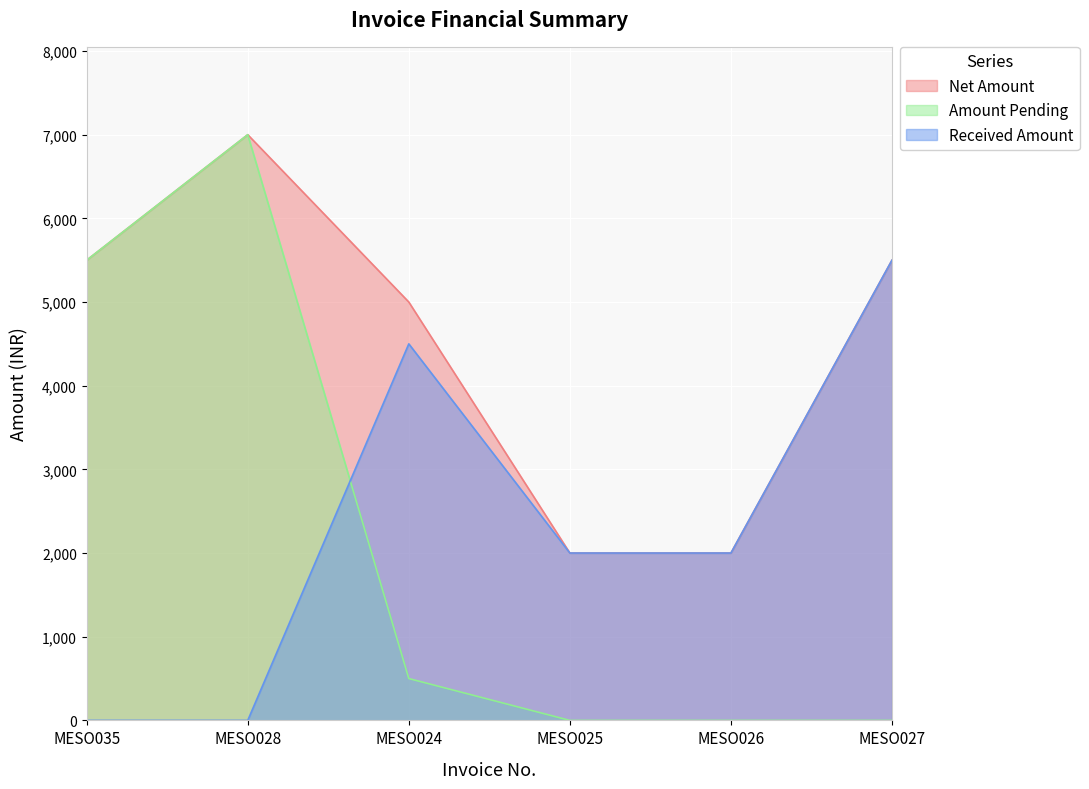

Reading left to right, transcribe all the data shown in this chart.

Net Amount: MESO035=5500	MESO028=7000	MESO024=5000	MESO025=2000	MESO026=2000	MESO027=5500
Amount Pending: MESO035=5500	MESO028=7000	MESO024=500	MESO025=0	MESO026=0	MESO027=0
Received Amount: MESO035=0	MESO028=0	MESO024=4500	MESO025=2000	MESO026=2000	MESO027=5500